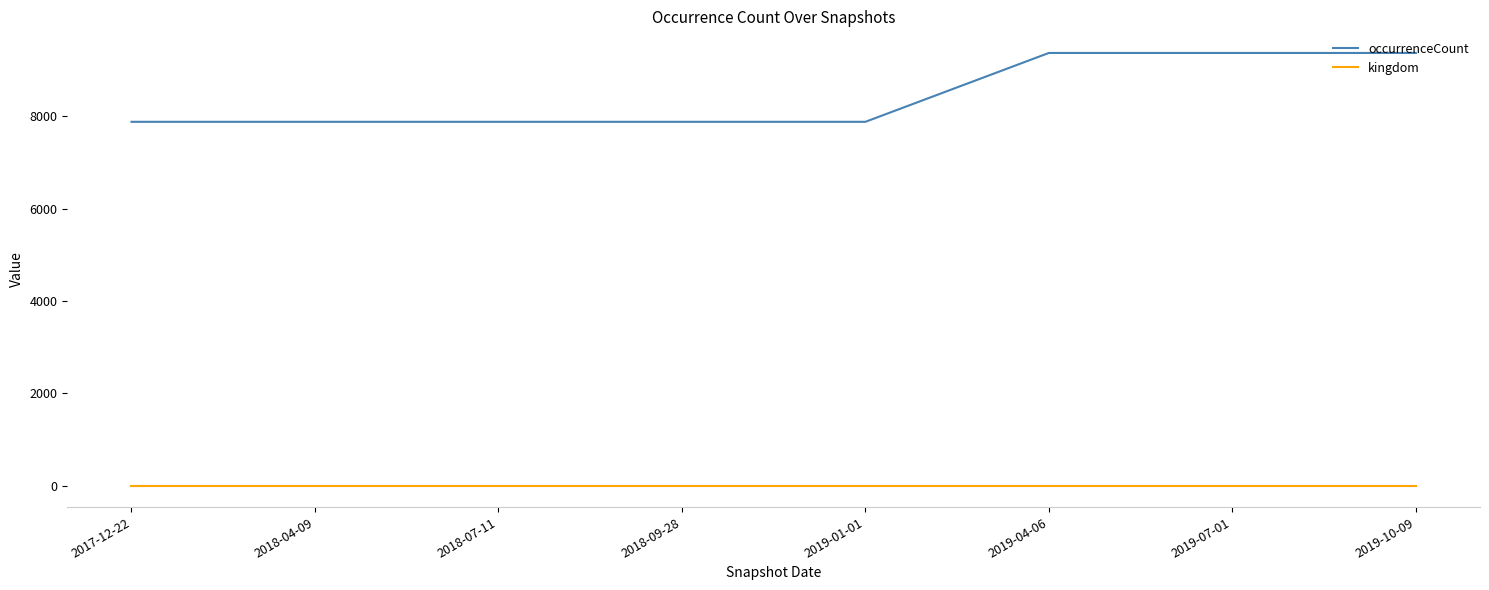

True or false: occurrenceCount and kingdom intersect in this chart.

False